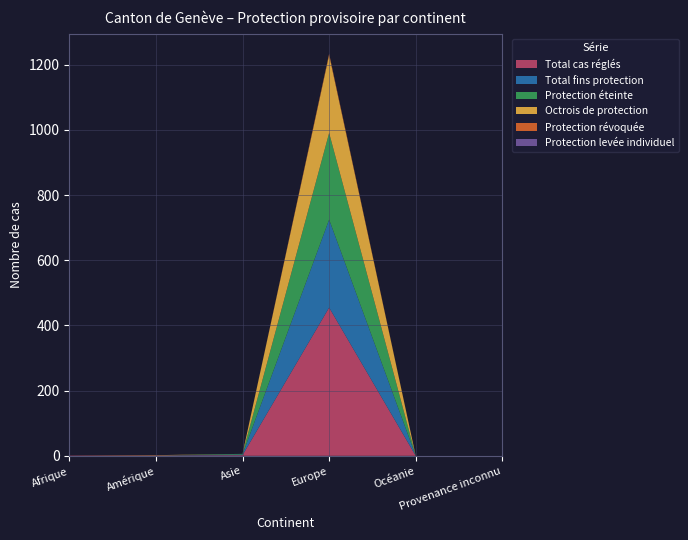

Reading left to right, list all the values displayed in this chart.

Total cas réglés: Afrique=1	Amérique=1	Asie=2	Europe=455	Océanie=0	Provenance inconnu=0
Total fins protection: Afrique=0	Amérique=0	Asie=2	Europe=270	Océanie=0	Provenance inconnu=0
Protection éteinte: Afrique=0	Amérique=0	Asie=2	Europe=266	Océanie=0	Provenance inconnu=0
Octrois de protection: Afrique=0	Amérique=1	Asie=0	Europe=239	Océanie=0	Provenance inconnu=0
Protection révoquée: Afrique=0	Amérique=0	Asie=0	Europe=4	Océanie=0	Provenance inconnu=0
Protection levée individuel: Afrique=0	Amérique=0	Asie=0	Europe=0	Océanie=0	Provenance inconnu=0